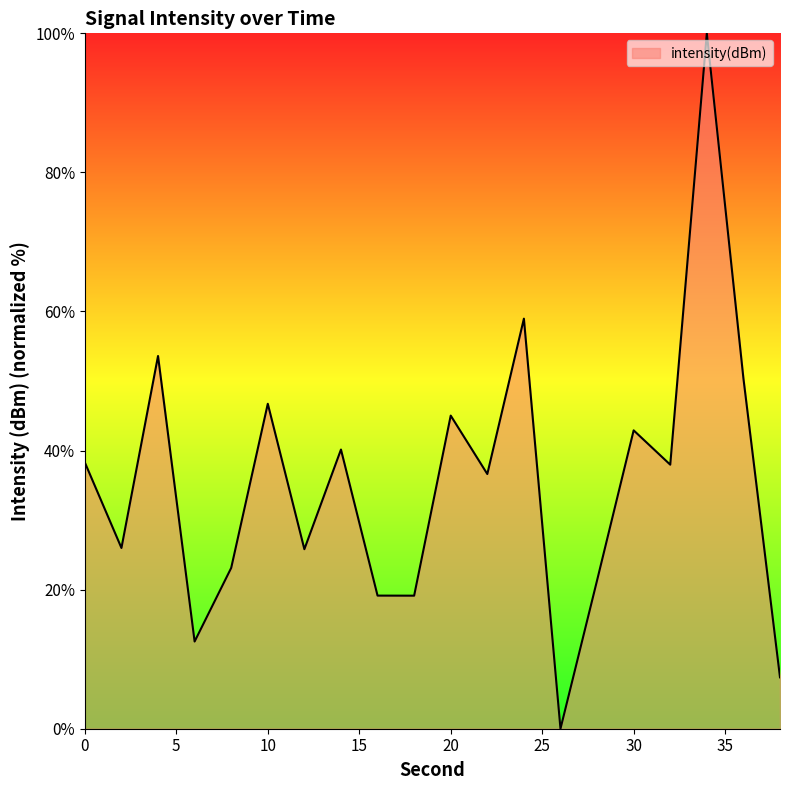

What is the maximum value shown in the chart?

100.0